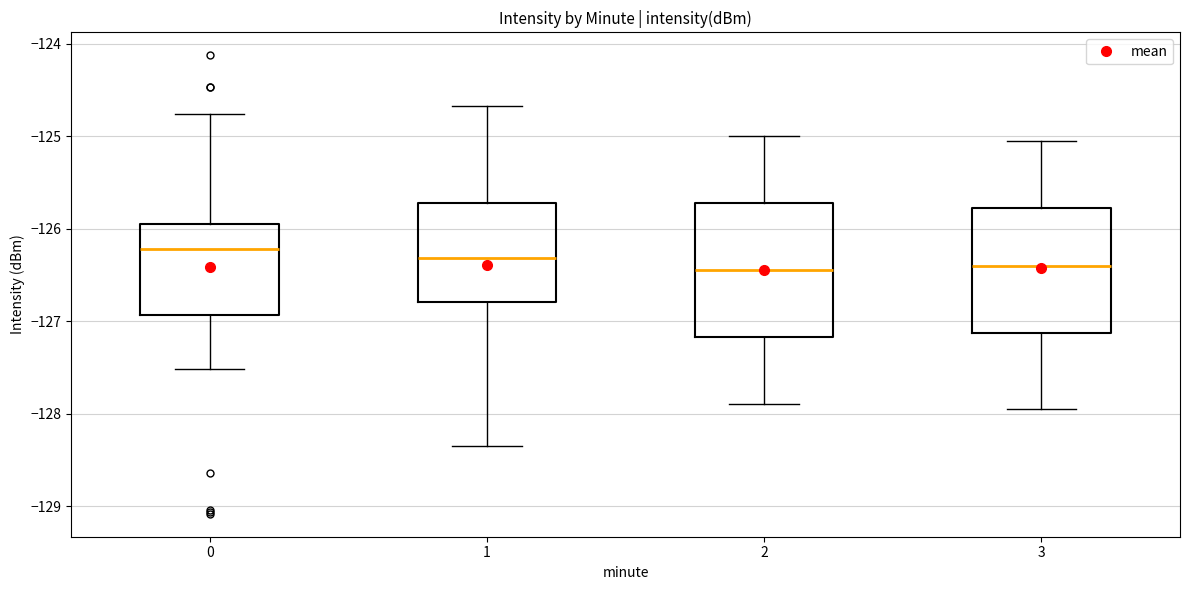

Which box is the tallest, from its lower edge to its upper edge?

2